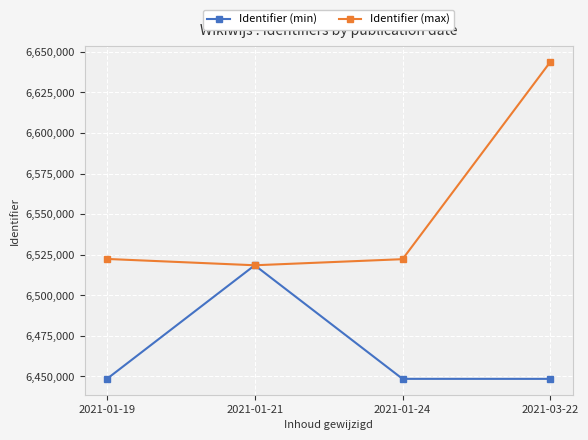

At which label does Identifier (max) reach its minimum?

2021-01-21